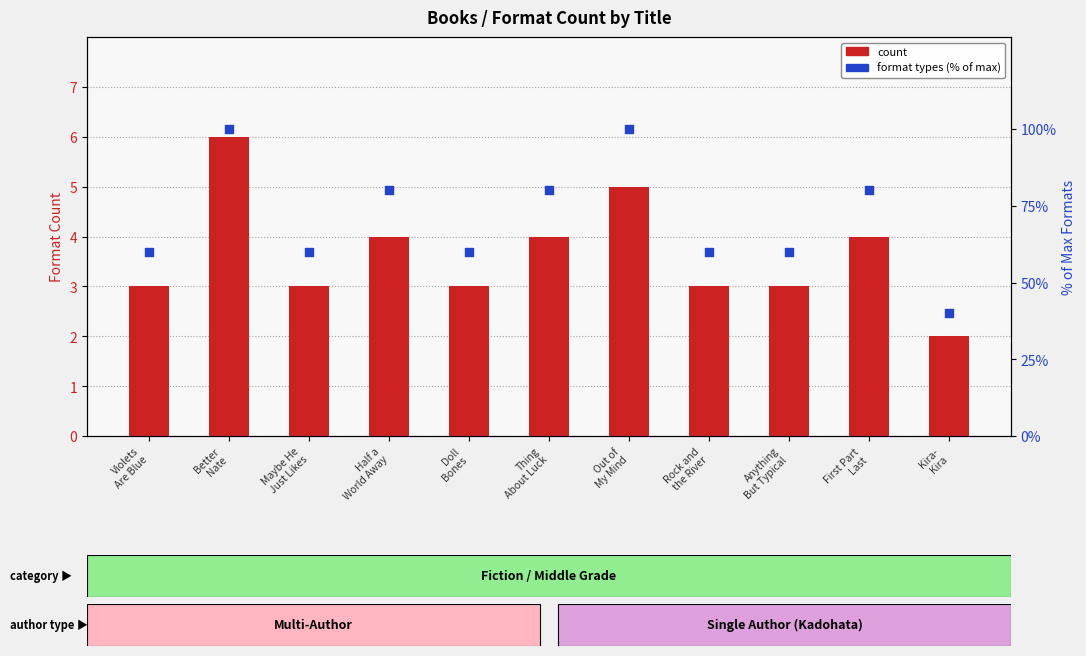

What is the total value across all series at Violets
Are Blue?

63